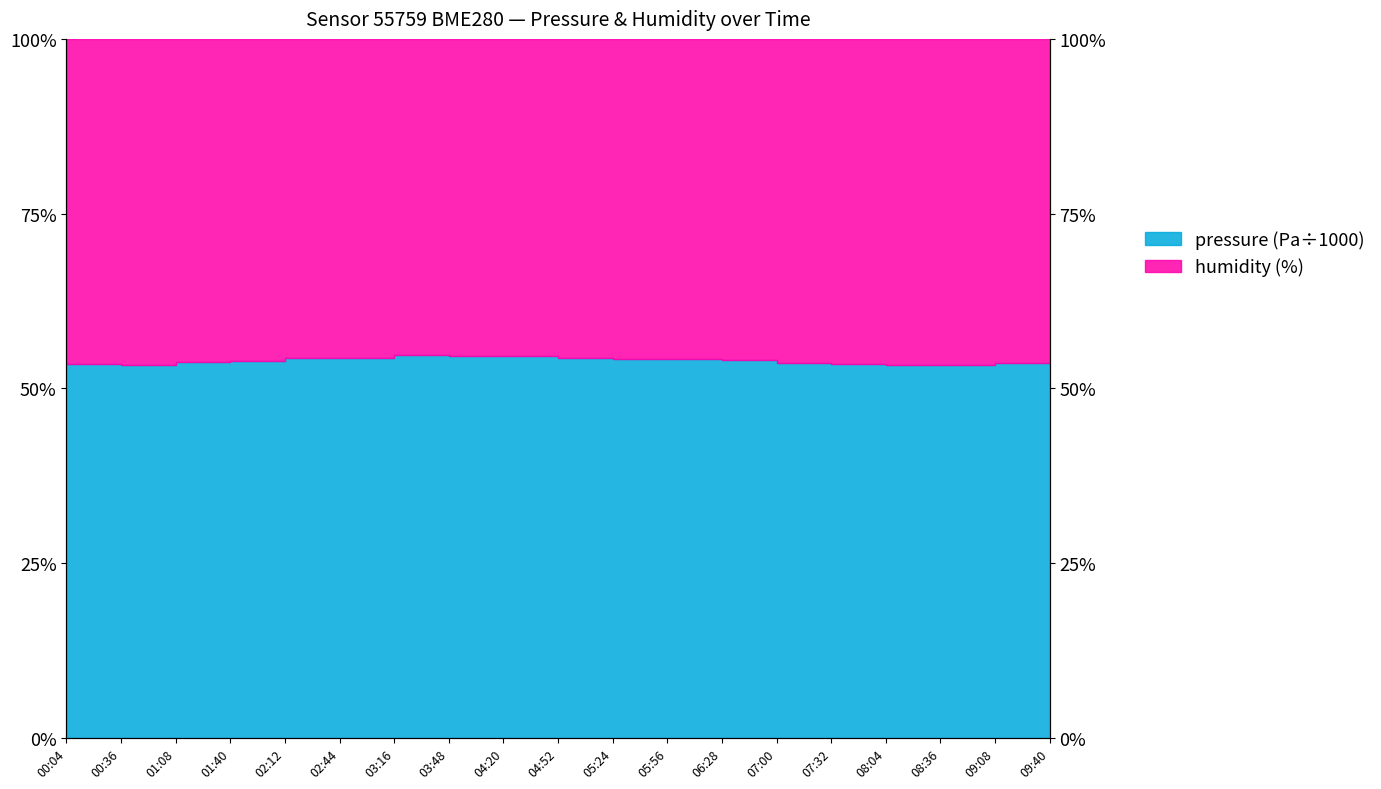

What is the ratio of the value at 05:24 to the value at 08:36?

1.0